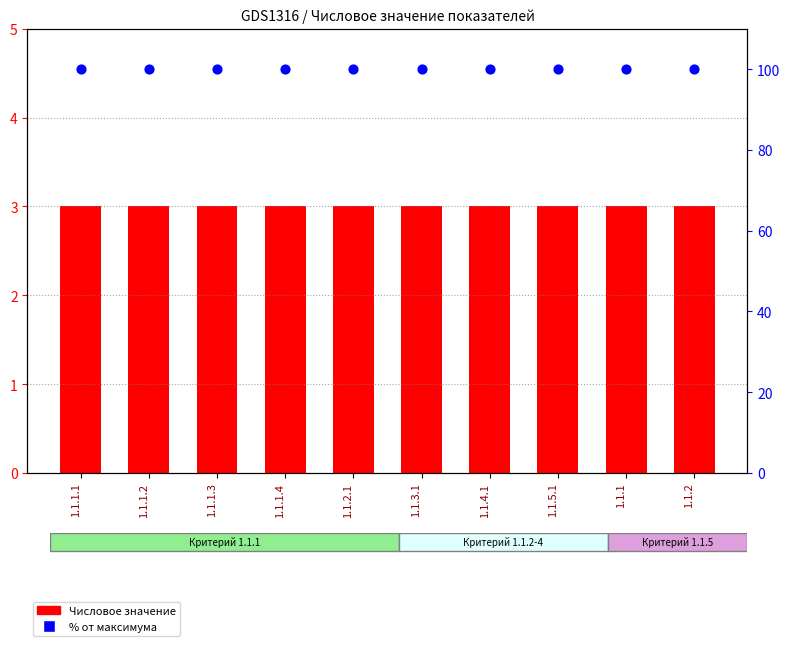

Which series has the largest Y range (max minus min)?

Числовое значение